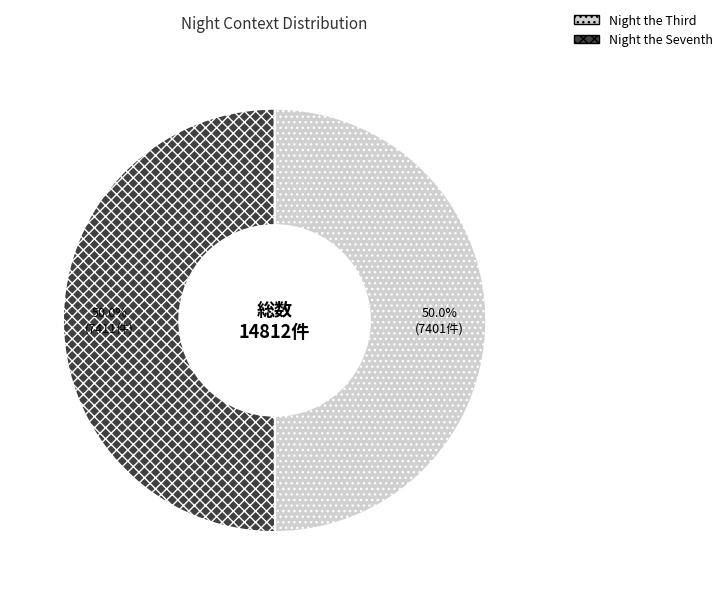

Rank the categories by value from lowest to highest.

Night the Third, Night the Seventh